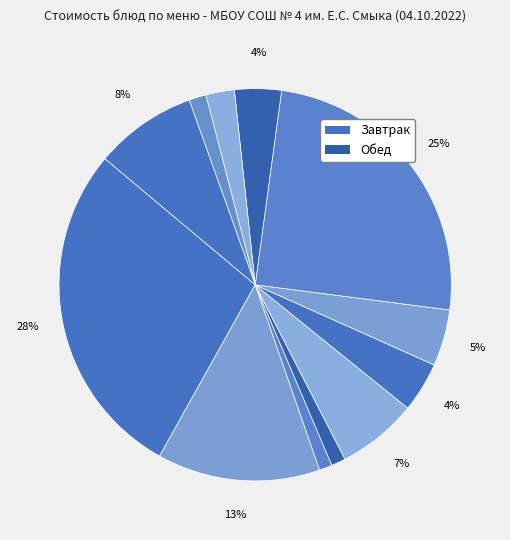

How many slices are in this pie chart?

12